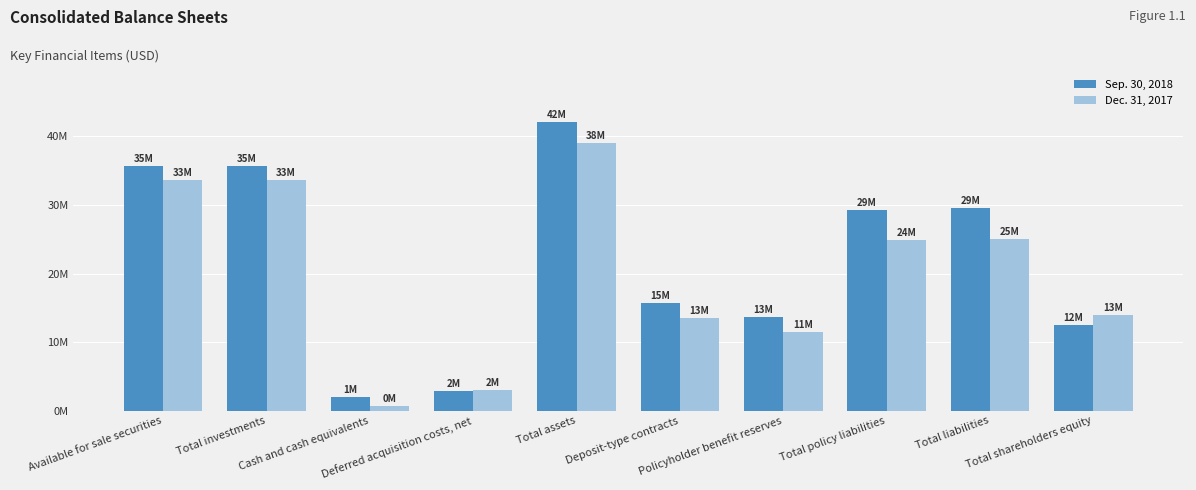

True or false: Sep. 30, 2018 has a value of 2829688 at Deferred acquisition costs, net.

True